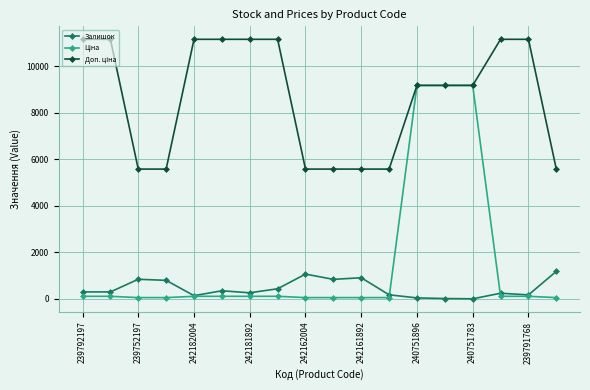

At how many categories does at least one series exceed 9746?

8